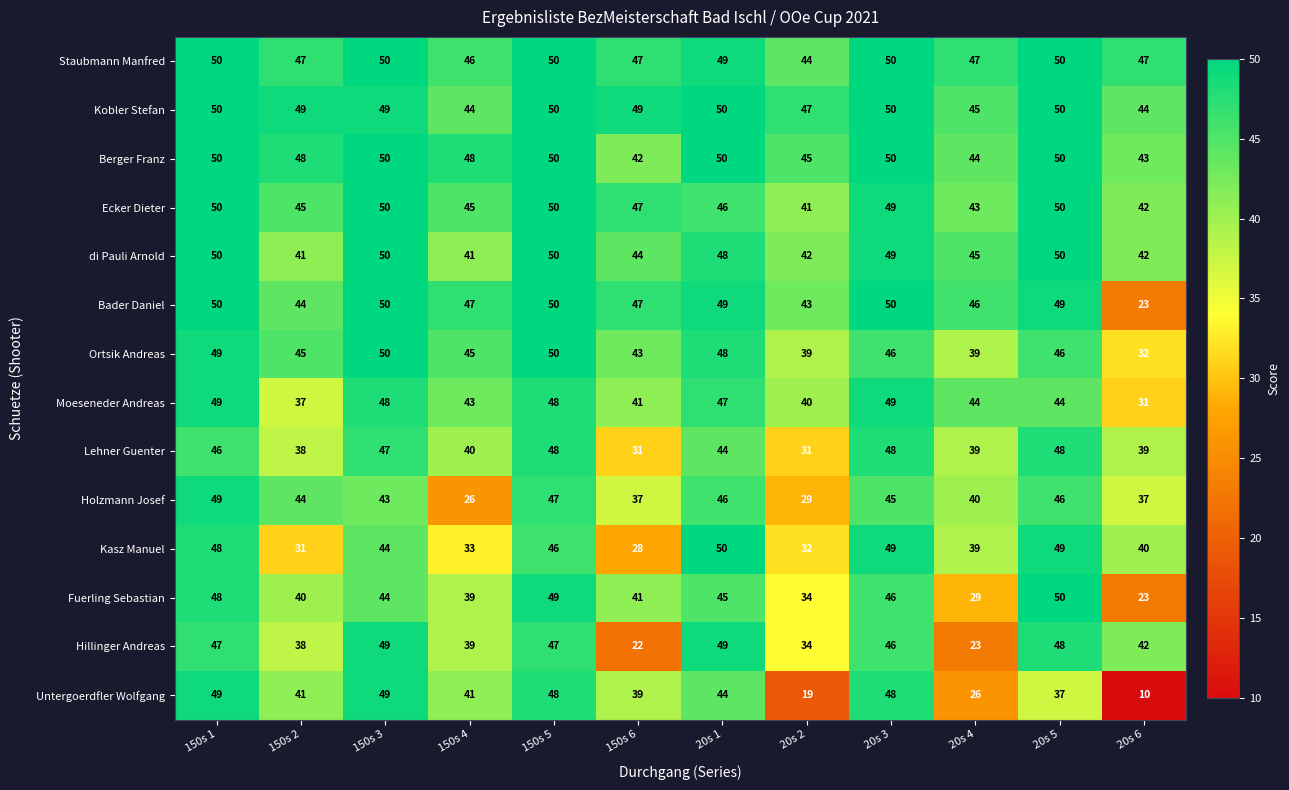

What is the maximum value for Kasz Manuel?

50